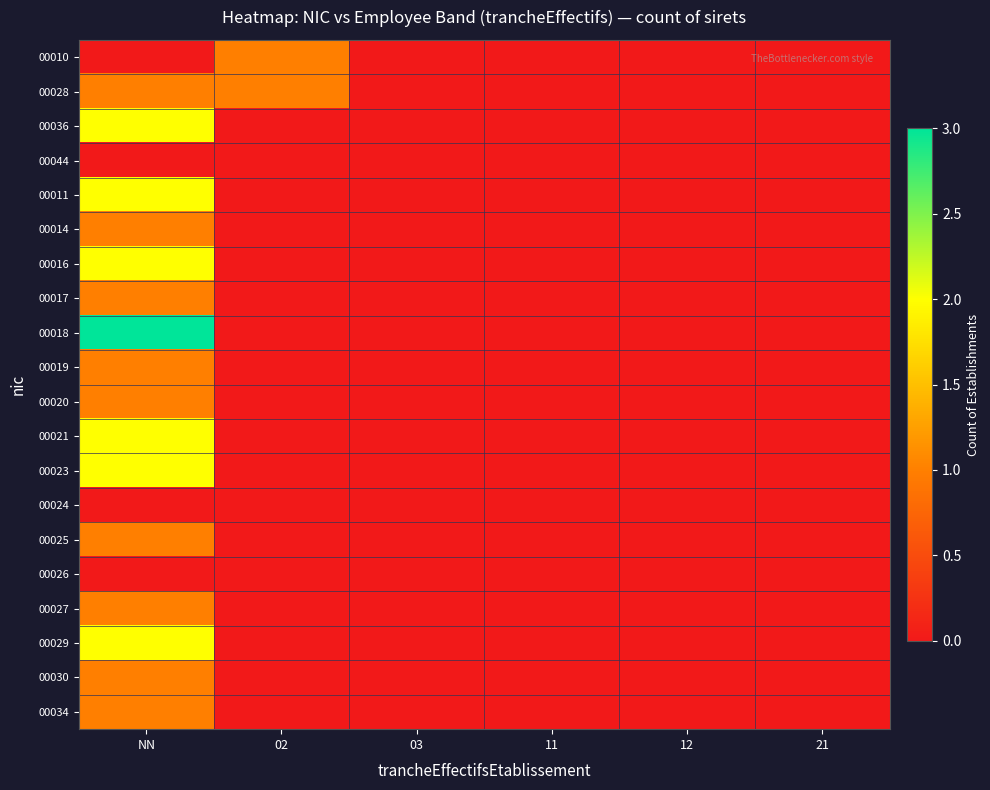

Between 11 and 03, which is larger?

11